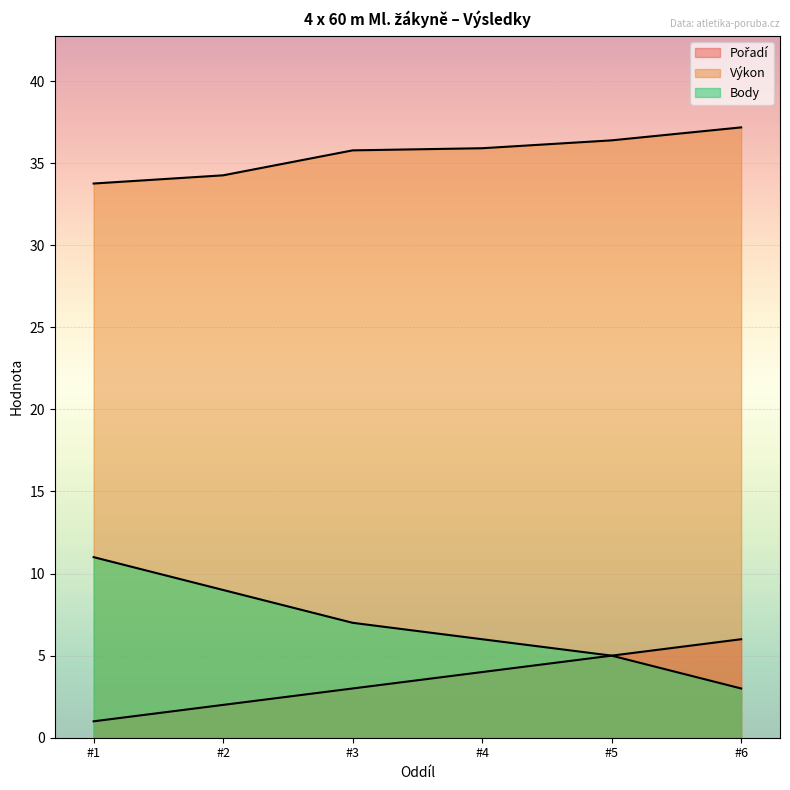

What are all the series names shown in the legend?

Pořadí, Výkon, Body